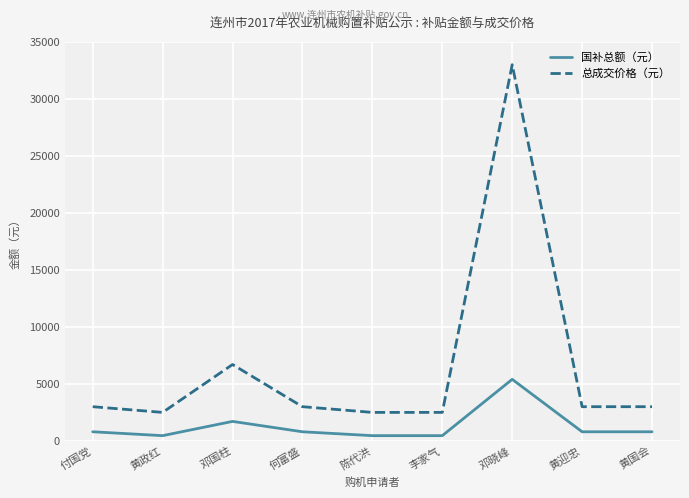

At how many categories does at least one series exceed 14470?

1